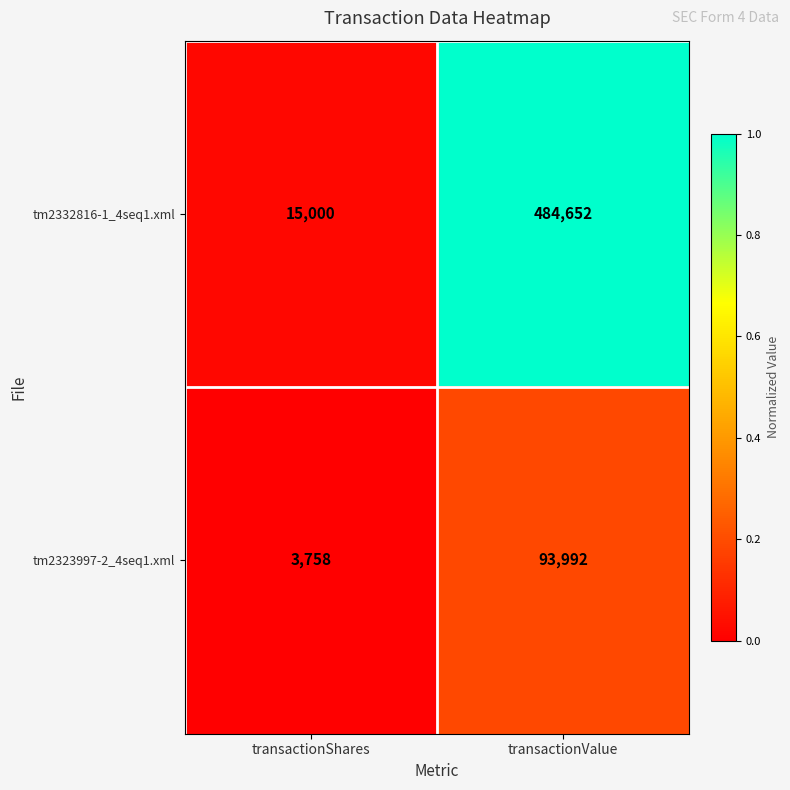

Which series has the largest total across all categories?

tm2332816-1_4seq1.xml